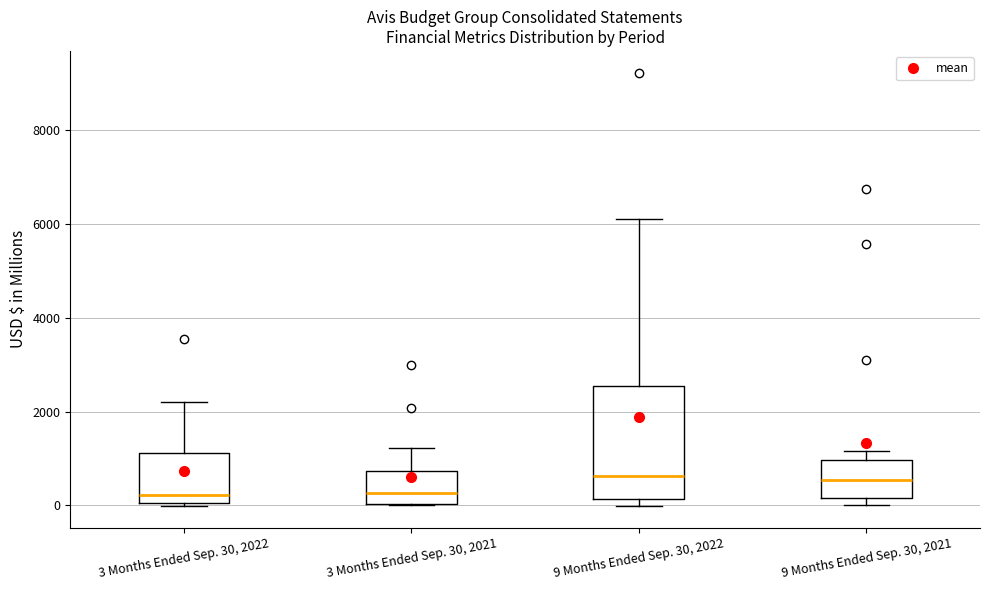

Reading left to right, transcribe this box plot: for each box, give where its median line is, the range the box spans, and where its two whiskers end, as read against the y-axis. The values are not printed on the chart, so give them approximately, as read against the axis.

3 Months Ended Sep. 30, 2022: median 200, box 0 to 1200, whiskers 0 to 2200
3 Months Ended Sep. 30, 2021: median 200, box 0 to 800, whiskers 0 to 1200
9 Months Ended Sep. 30, 2022: median 600, box 200 to 2600, whiskers 0 to 6200
9 Months Ended Sep. 30, 2021: median 600, box 200 to 1000, whiskers 0 to 1200